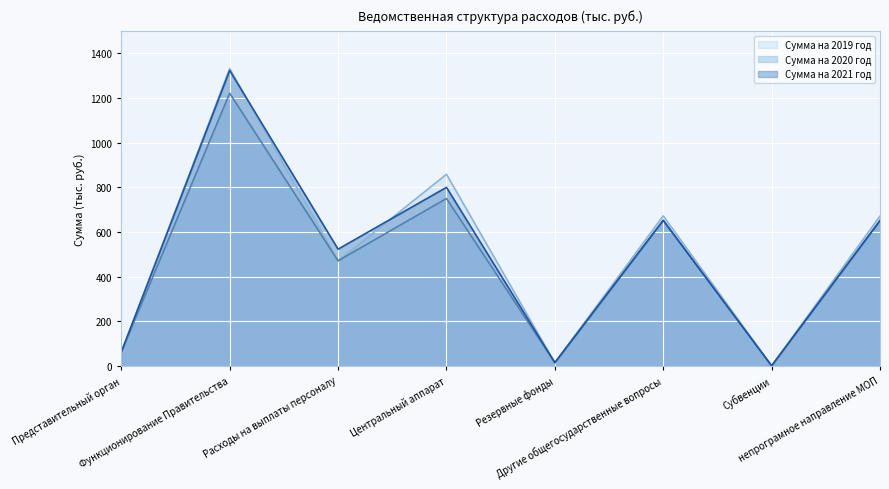

Which label corresponds to the smallest value in the chart?

Субвенции